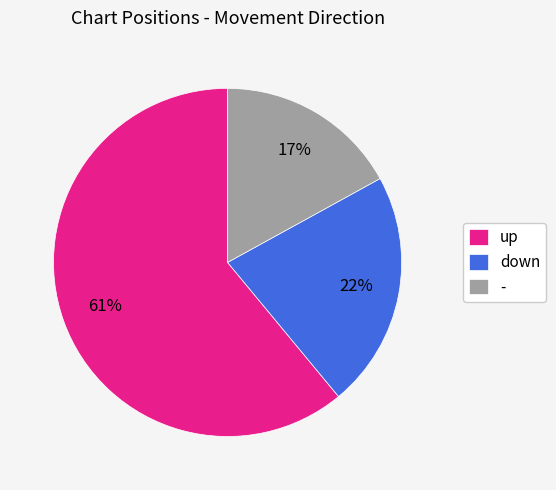

Do up and down together represent more than half of the pie?

Yes